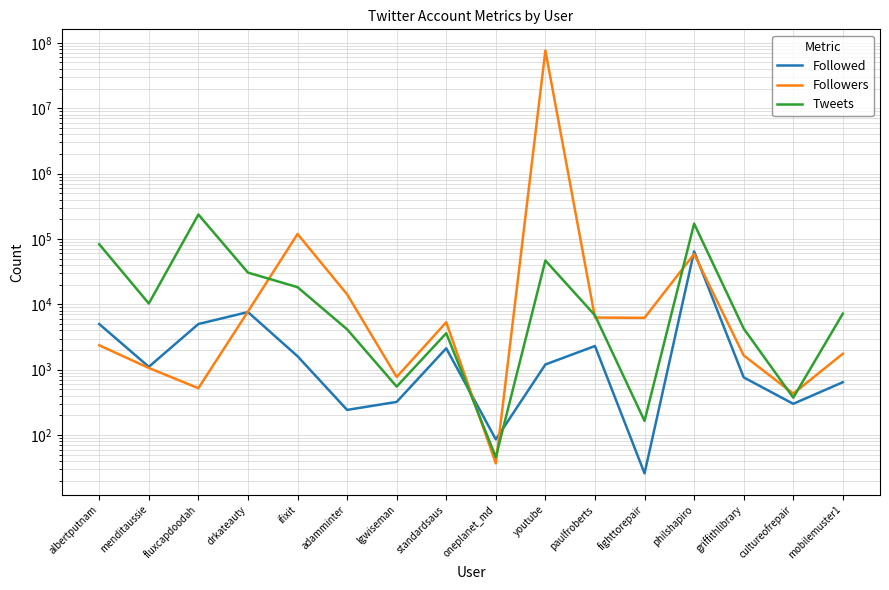

What is the difference between the second highest and second lowest values in the Followers series?

118725